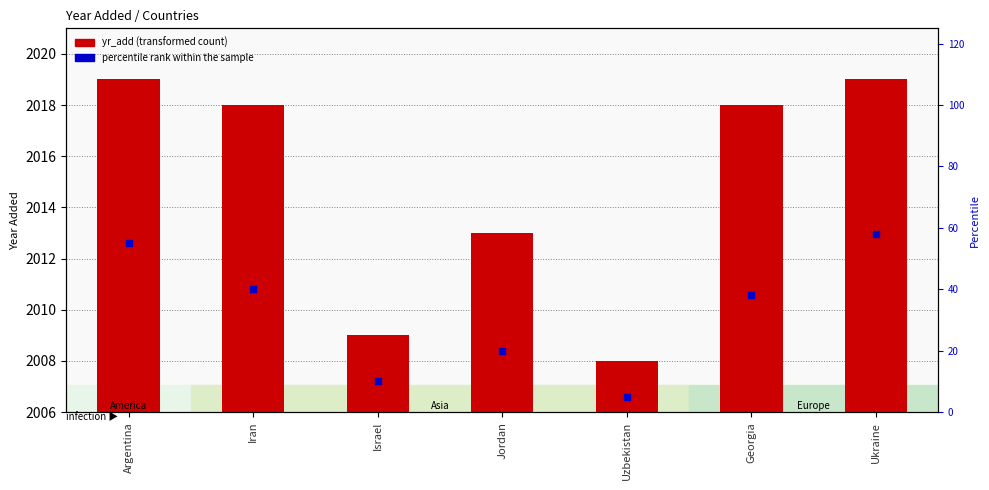

Approximately how many times larger is the value at Israel compared to Iran?

0.2